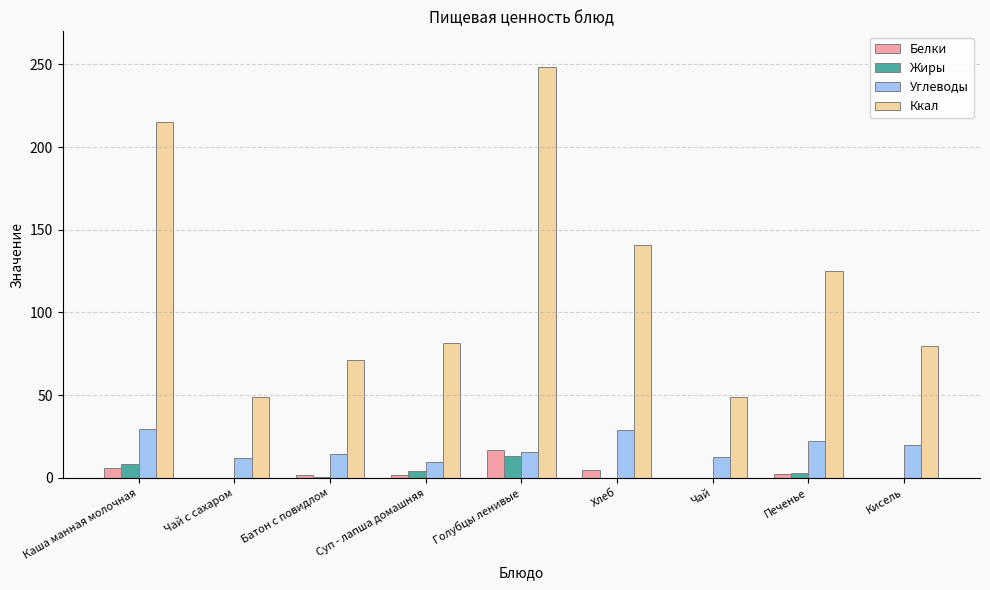

What is the highest value of the Углеводы series?

29.3